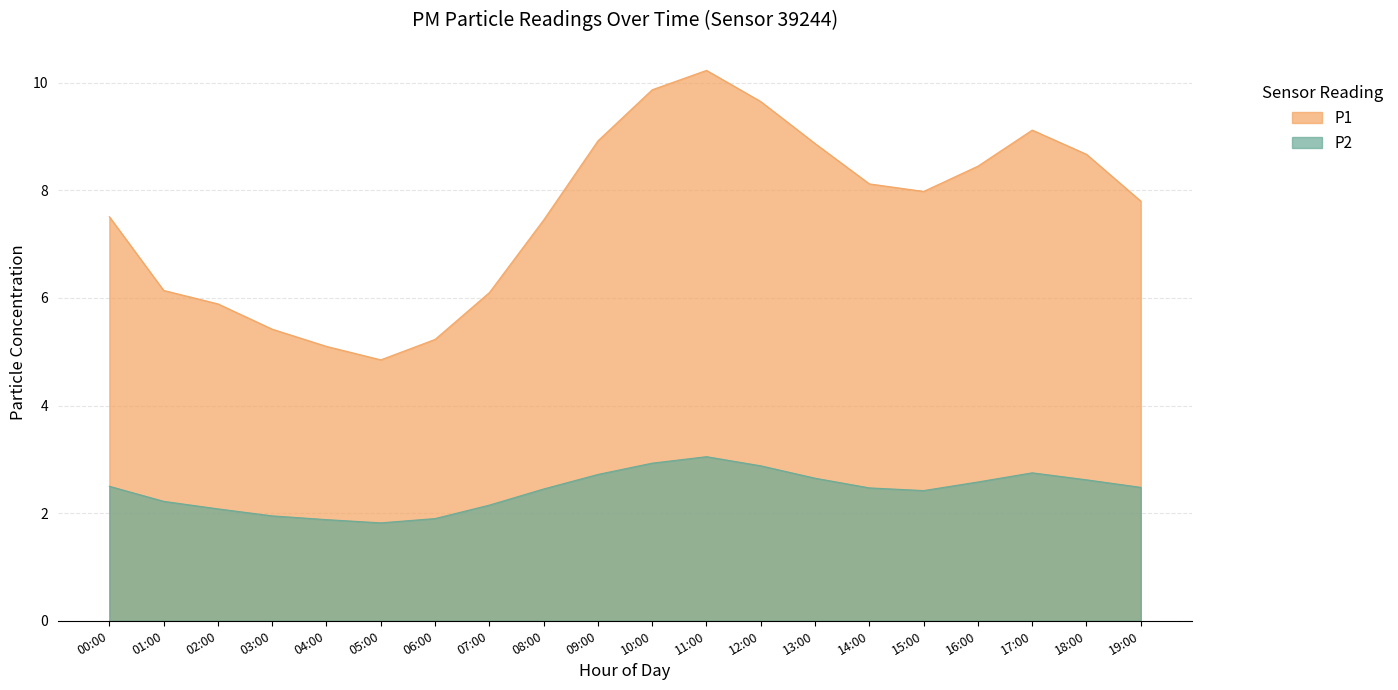

Which has a higher value, 02:00 or 03:00?

02:00